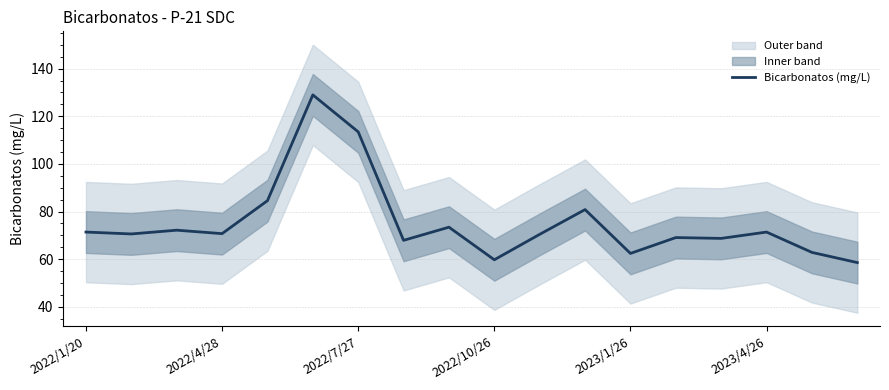

The chart shows a value of 80.8 at 11. True or false?

True